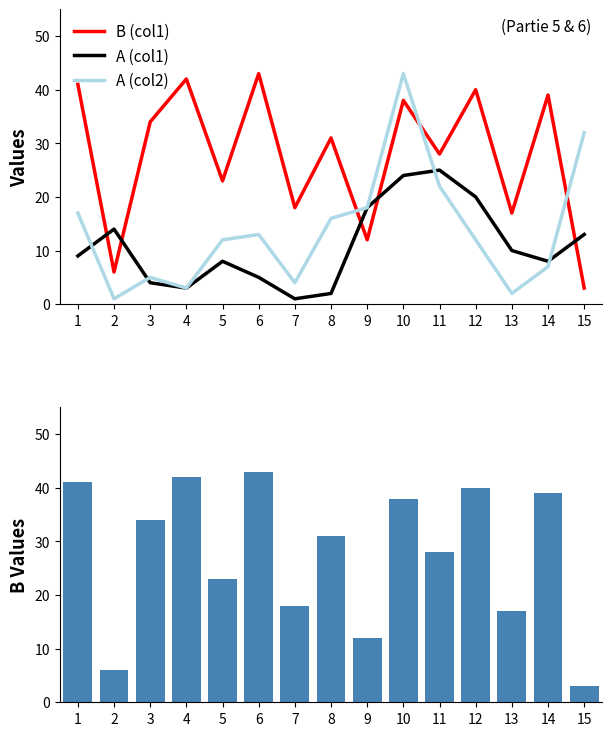

Rank the series by their maximum value, from lowest to highest.

A (col1), B (col1), A (col2), B (col1) bar